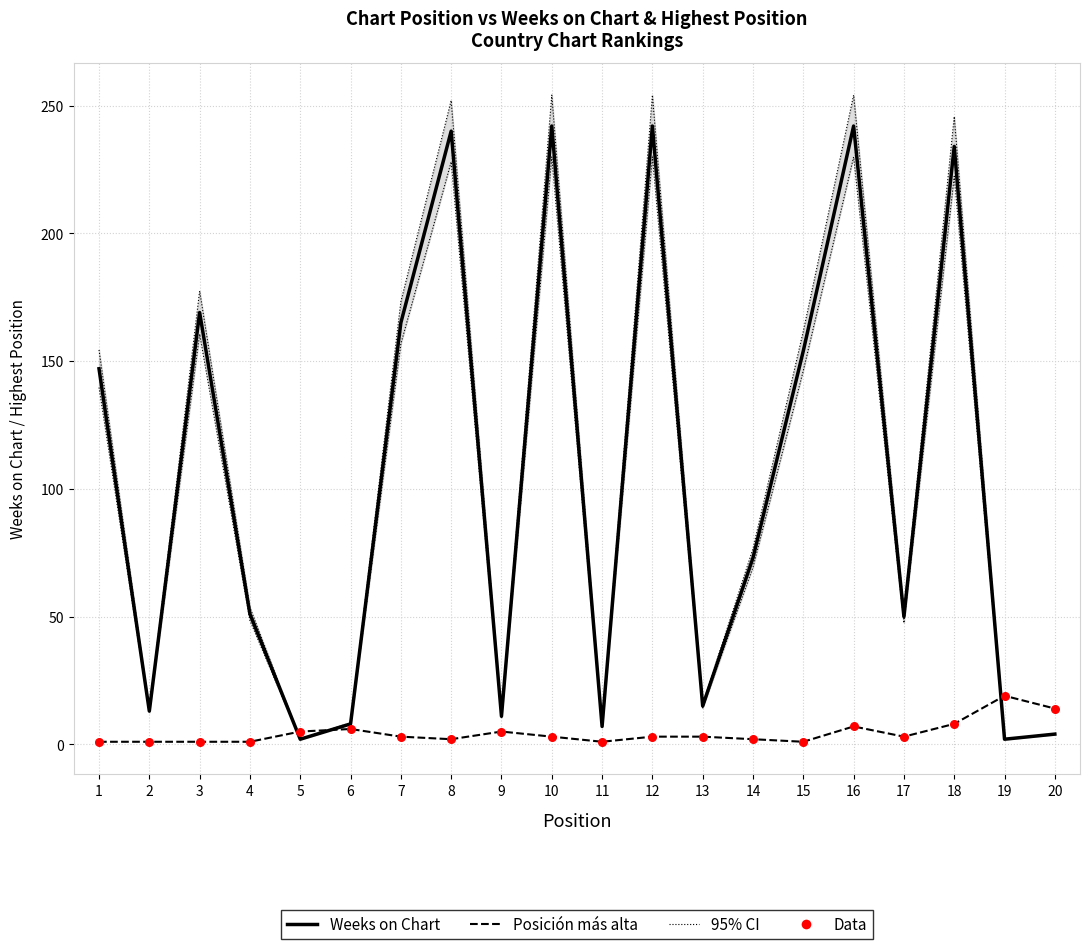

Which series reaches the minimum Y coordinate?

Posición más alta